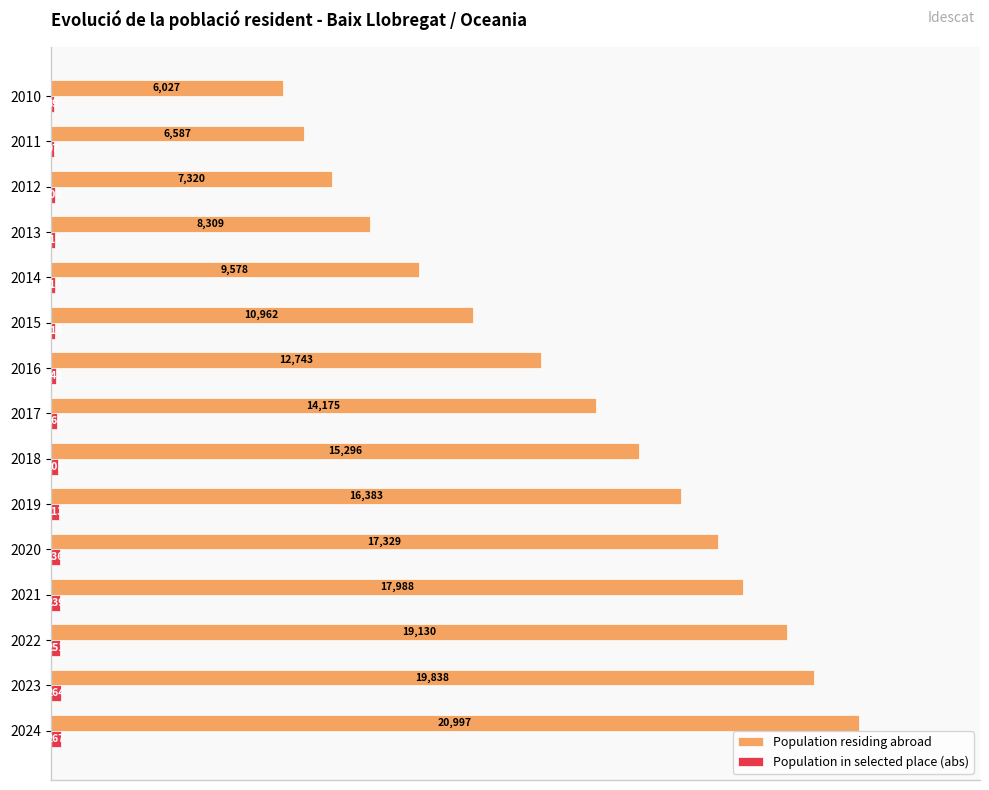

What are all the series names shown in the legend?

Population residing abroad, Population in selected place (abs)